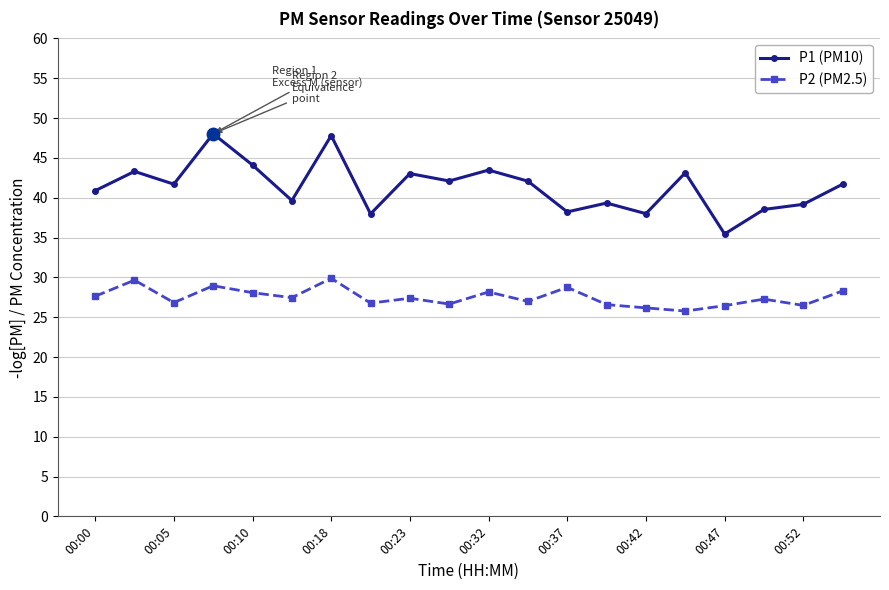

Rank the series by their average value, from highest to lowest.

P1 (PM10), P2 (PM2.5)